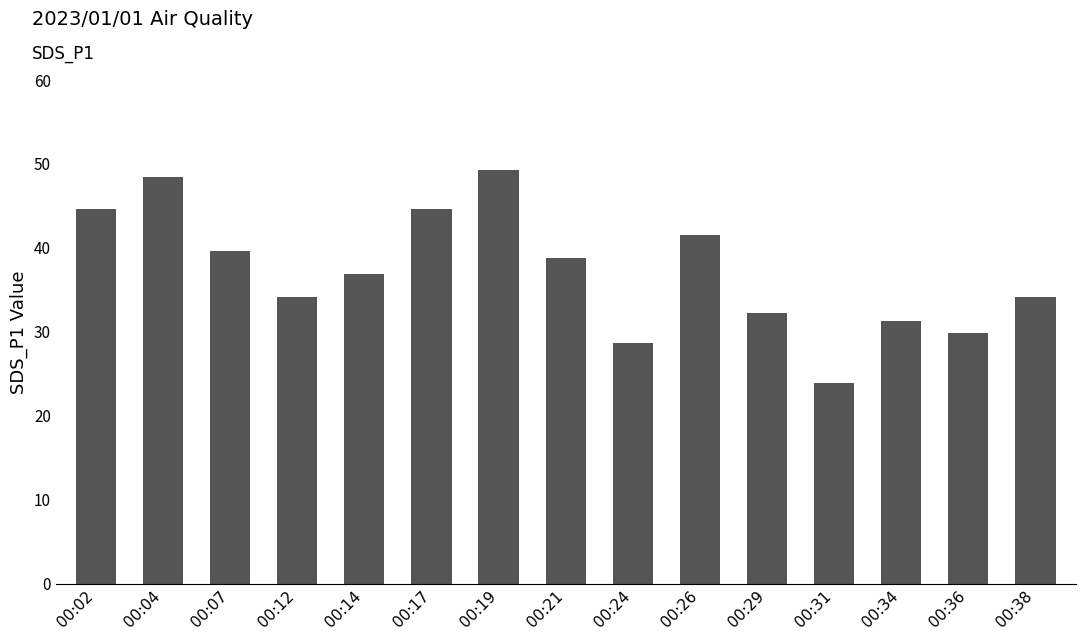

How many data points are above 36?

8